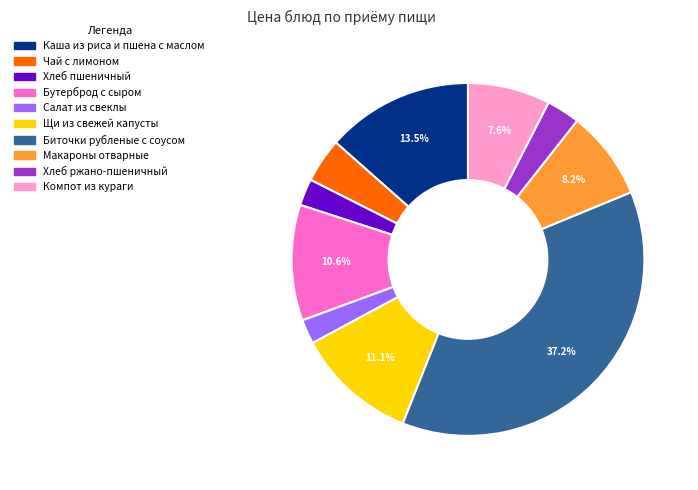

Does Хлеб пшеничный account for over 50% of the chart?

No